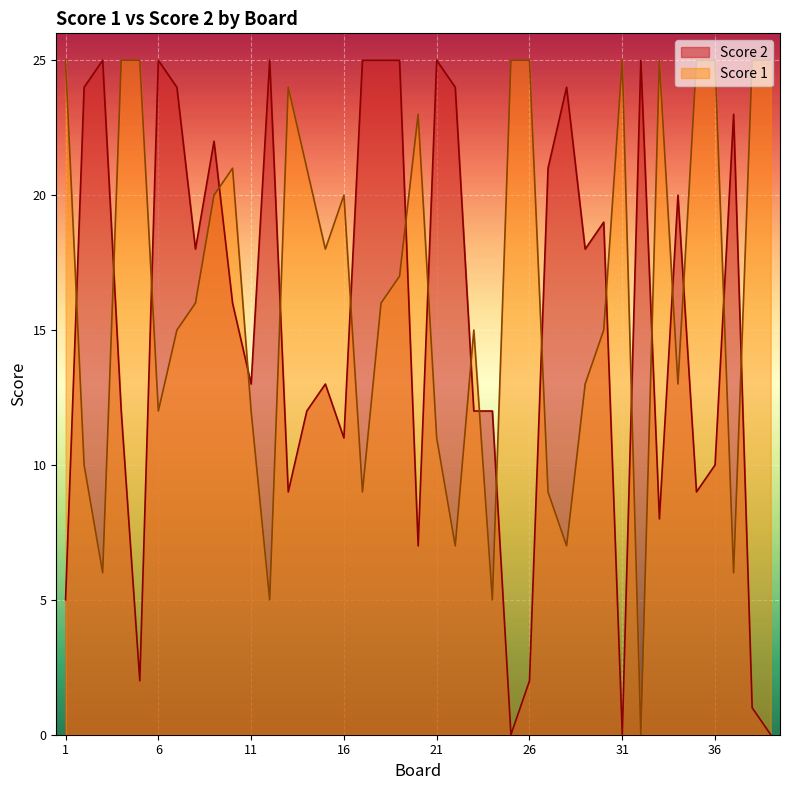

Reading left to right, list all the values displayed in this chart.

Score 2: 1=5	2=24	3=25	4=12	5=2	6=25	7=24	8=18	9=22	10=16	11=13	12=25	13=9	14=12	15=13	16=11	17=25	18=25	19=25	20=7	21=25	22=24	23=12	24=12	25=0	26=2	27=21	28=24	29=18	30=19	31=0	32=25	33=8	34=20	35=9	36=10	37=23	38=1	39=0
Score 1: 1=25	2=10	3=6	4=25	5=25	6=12	7=15	8=16	9=20	10=21	11=12	12=5	13=24	14=21	15=18	16=20	17=9	18=16	19=17	20=23	21=11	22=7	23=15	24=5	25=25	26=25	27=9	28=7	29=13	30=15	31=25	32=0	33=25	34=13	35=25	36=25	37=6	38=25	39=25